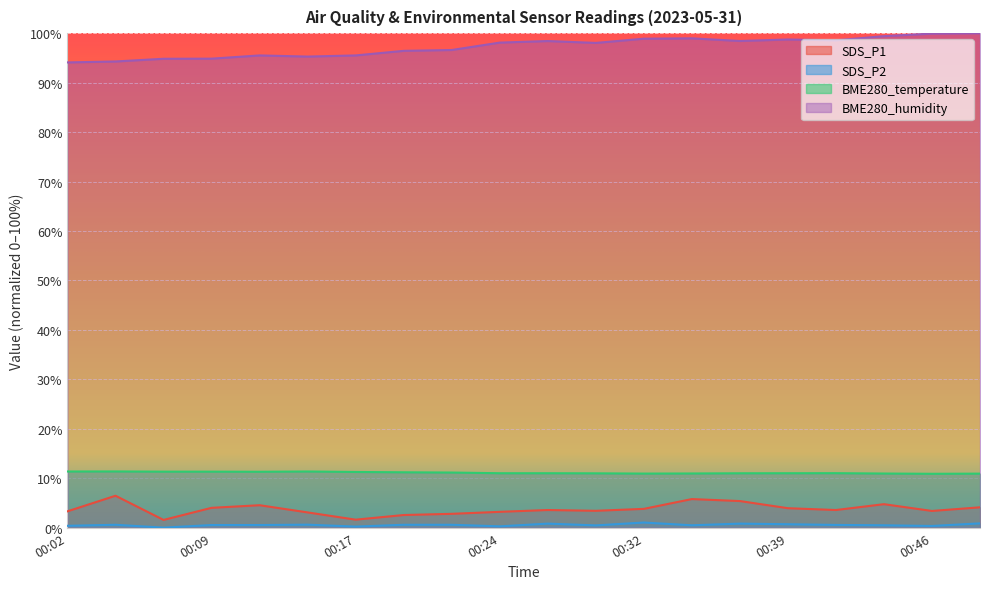

Which series has the widest spread of values?

BME280_humidity